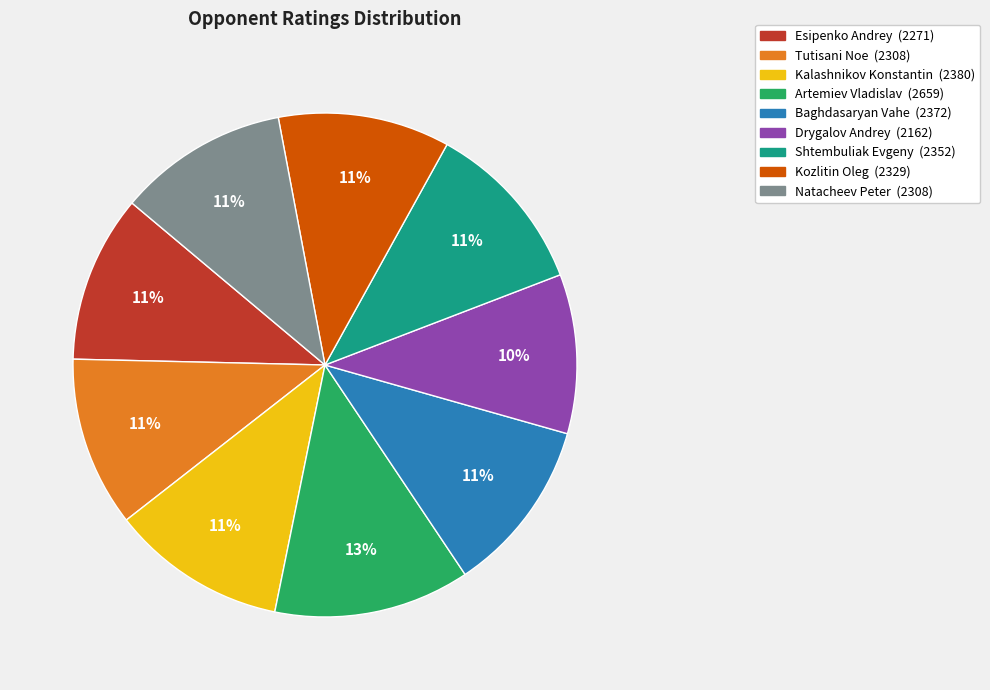

Approximately how many times larger is the value at Shtembuliak Evgeny compared to Esipenko Andrey?

1.0